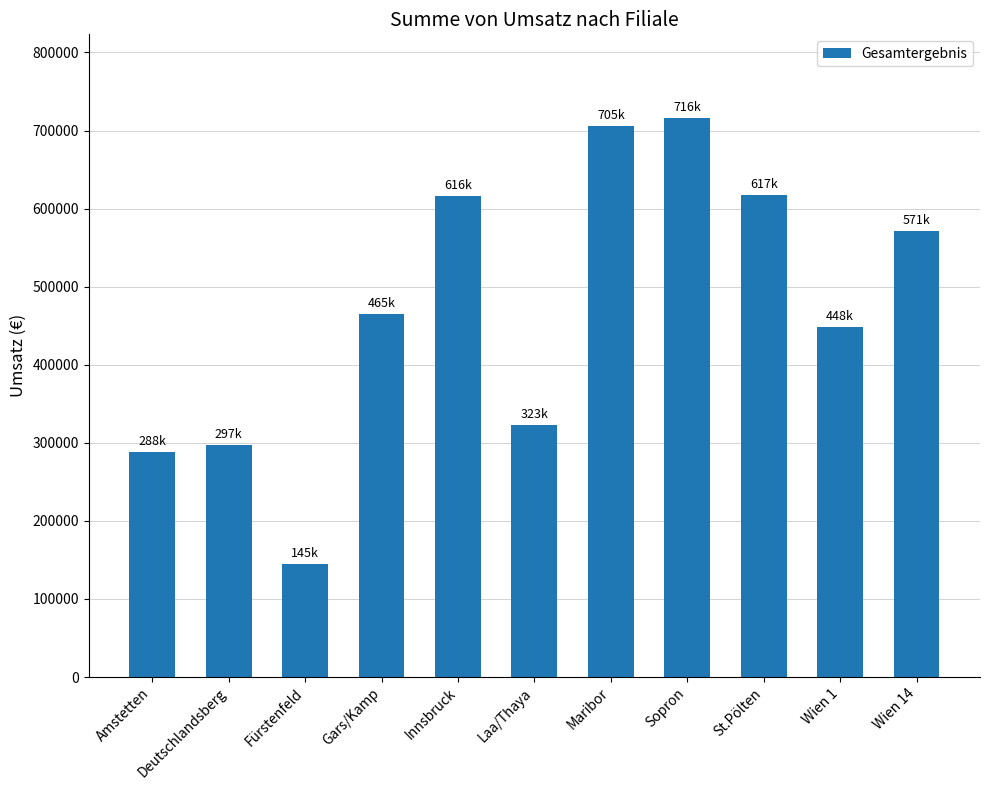

At which label does the data first exceed 465080?

Gars/Kamp